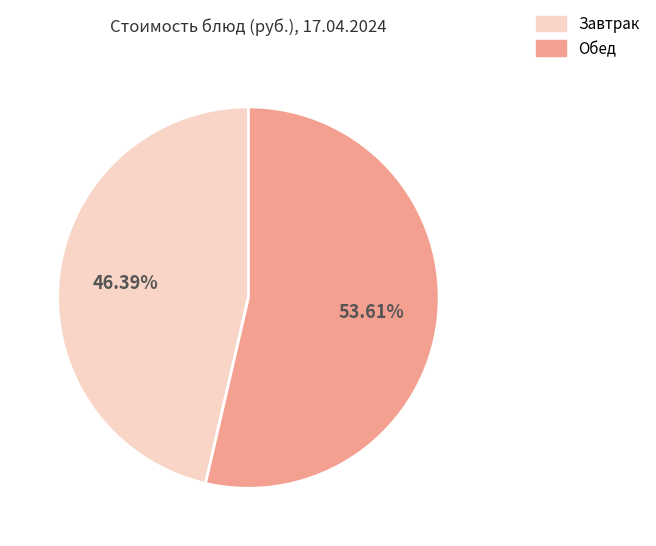

Which category has the smallest portion of the pie?

Завтрак